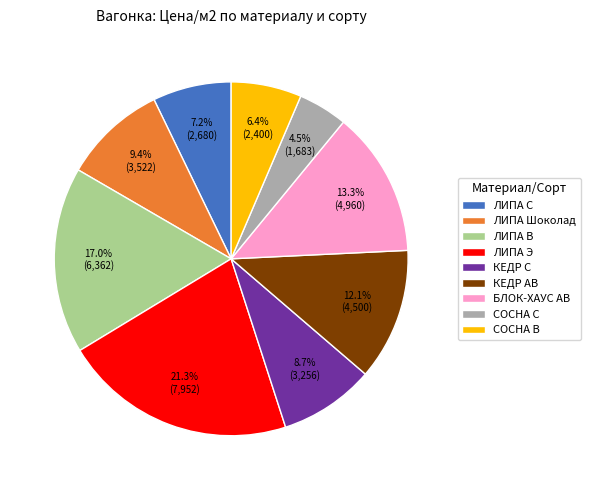

Which slice is the largest?

ЛИПА Э